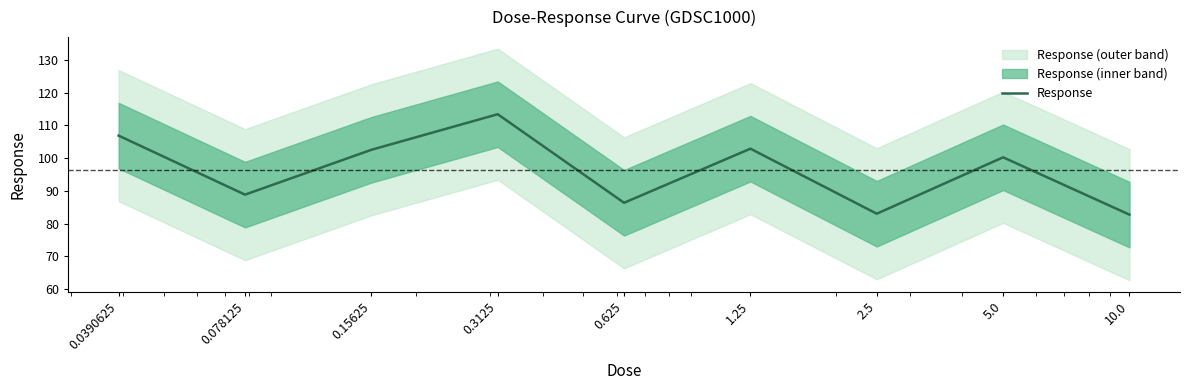

What is the change in value from 0.0390625 to 2.5?

-23.8